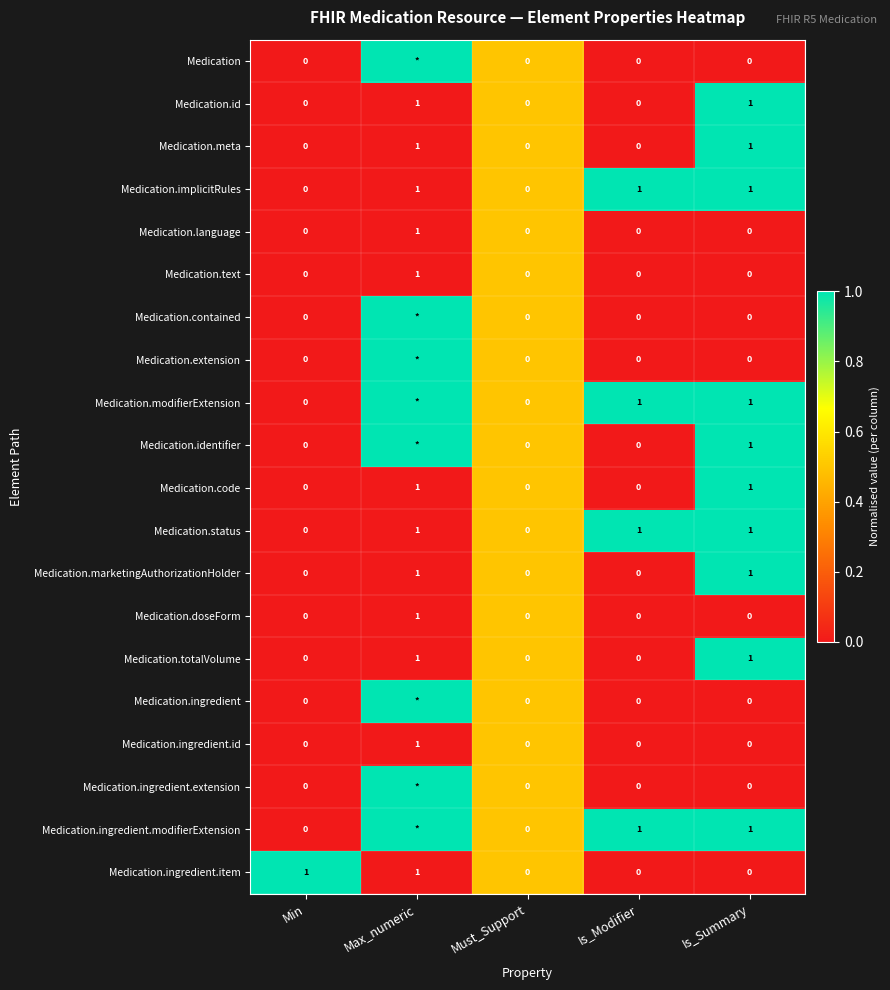

How many data points does each series have?

5